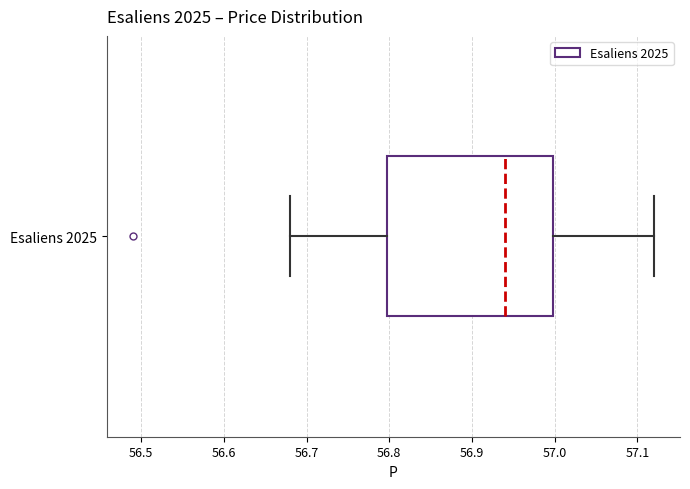

Read this box plot against the x-axis: the position of the median line, the range covered by the box, and the ends of both whiskers. The values are not printed on the chart, so give them approximately, as read against the axis.

median 56.94, box 56.80 to 57.00, whiskers 56.68 to 57.12